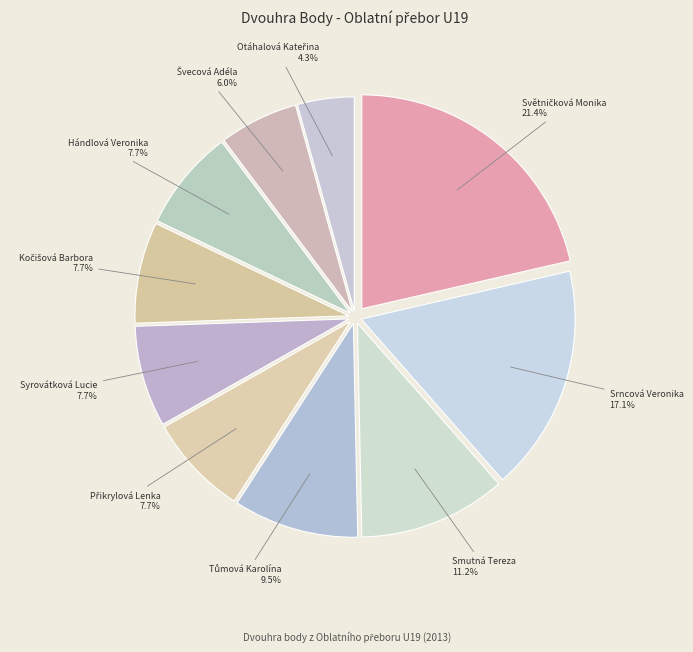

What portion of the pie excludes Syrovátková Lucie?

92.3%